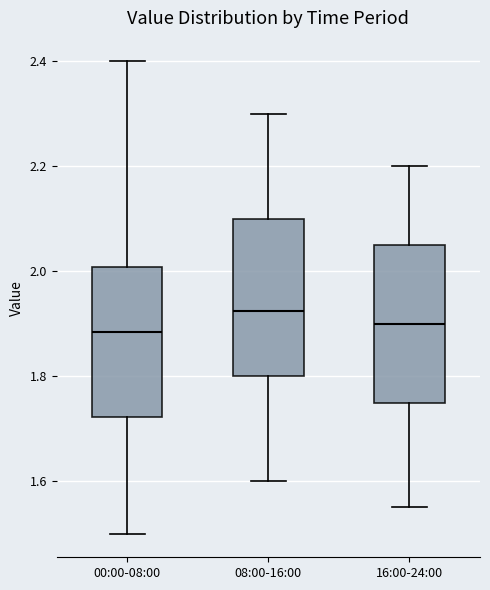

Where is the lower edge of the box for 00:00-08:00 on the y-axis? The values are not printed on the chart, so give them approximately, as read against the axis.

1.72